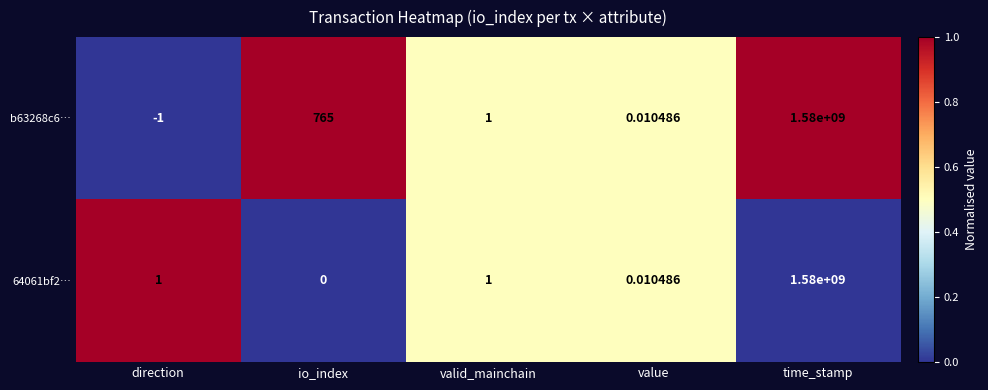

Which category has the highest value in the 64061bf2… series?

time_stamp